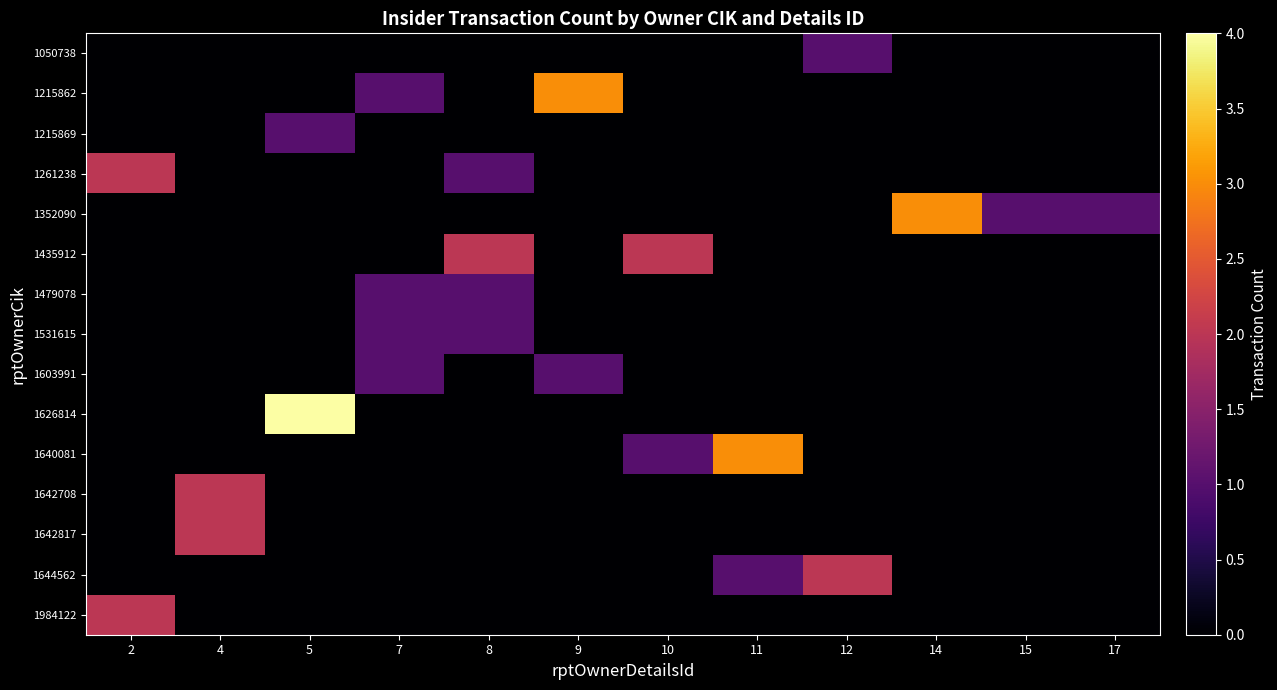

Which label corresponds to the largest value in the chart?

5